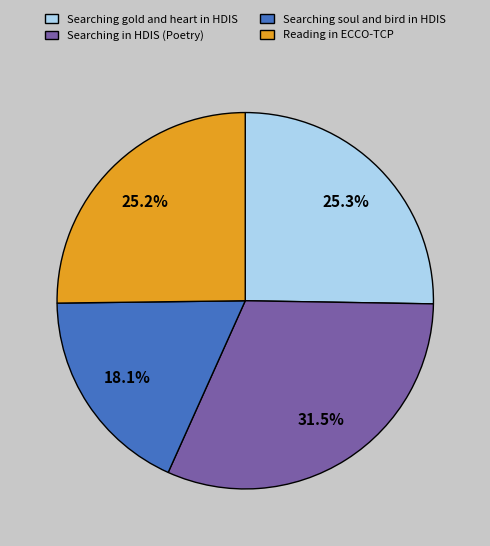

Which slice is the smallest?

Searching soul and bird in HDIS